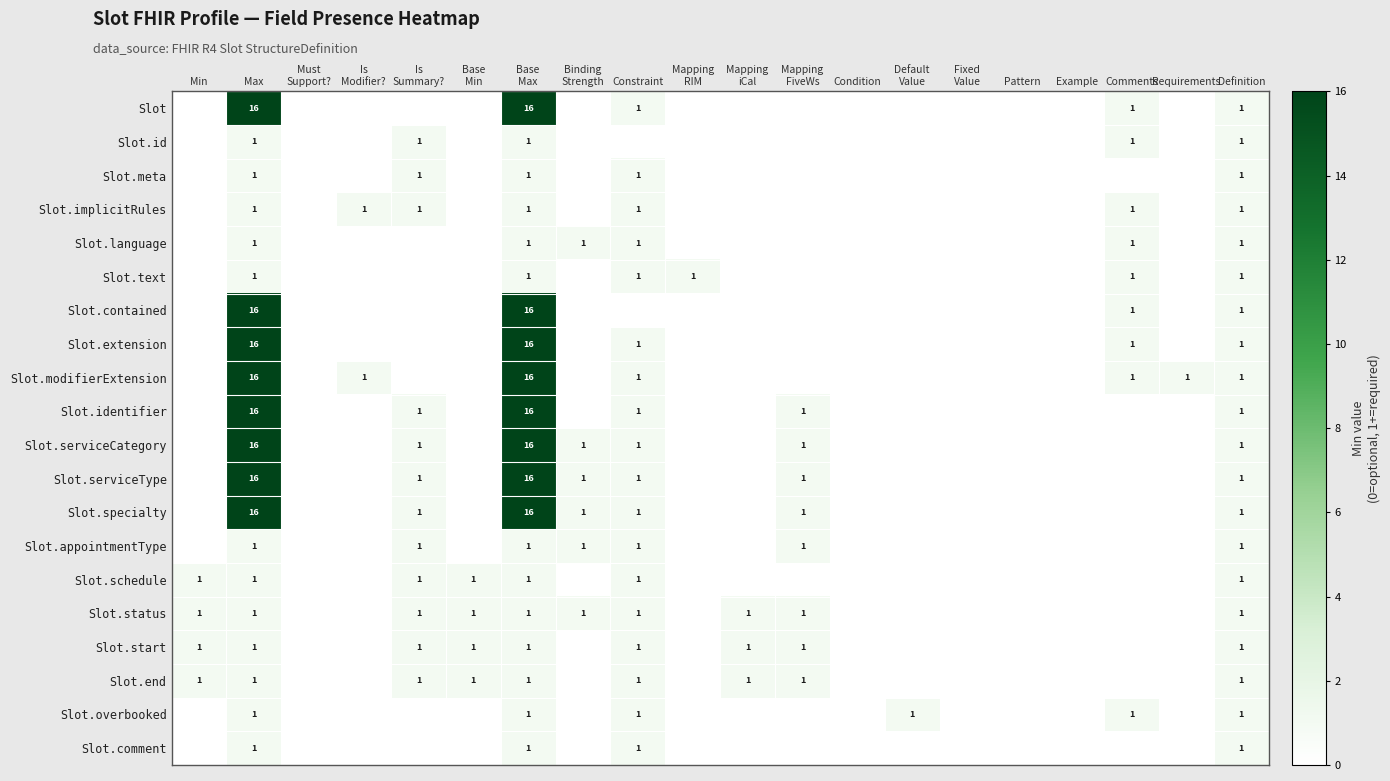

Rank the categories by Slot.contained value from lowest to highest.

Min, Must Support?, Is Modifier?, Is Summary?, Base Min, Binding Strength, Constraint, Mapping RIM, Mapping iCal, Mapping FiveWs, Condition, Default Value, Fixed Value, Pattern, Example, Requirements, Comments, Definition, Max, Base Max